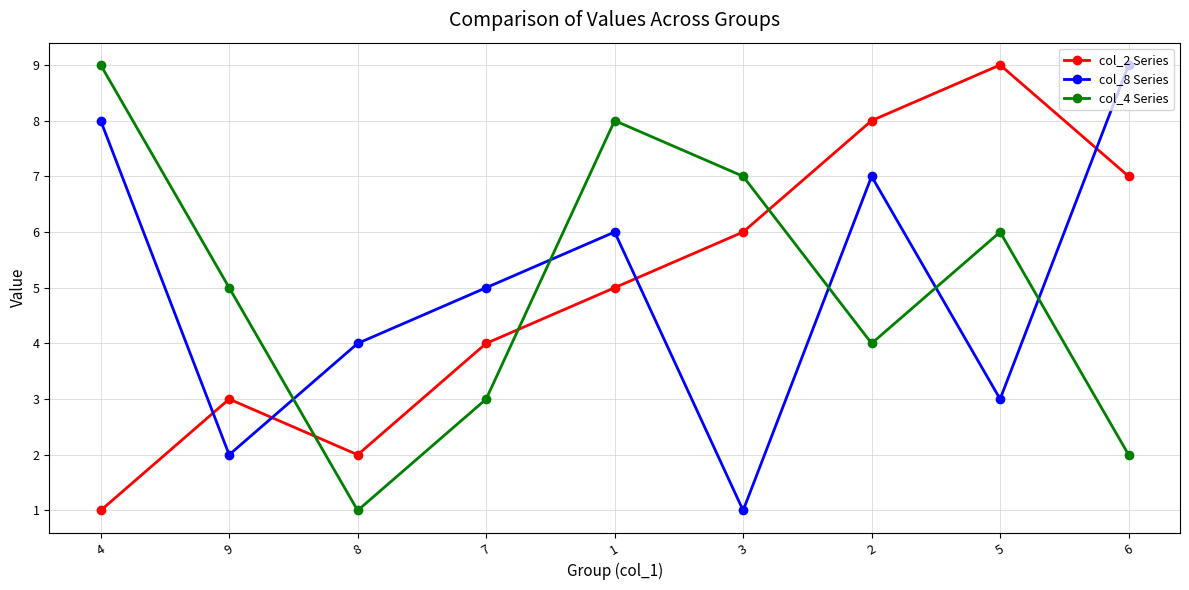

At 4, list the series in order from smallest to largest.

col_2 Series, col_8 Series, col_4 Series